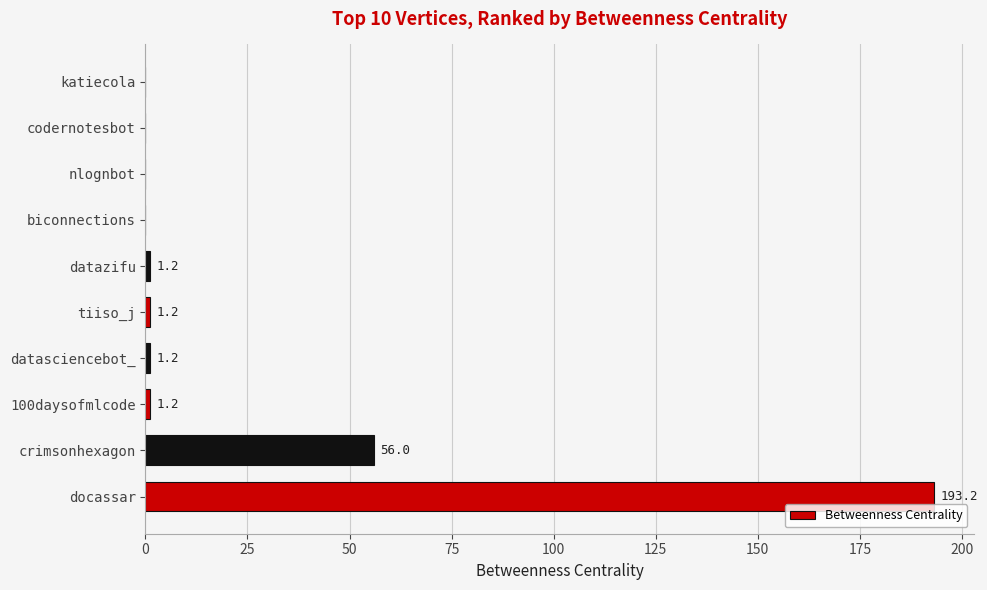

What is the change in value from datazifu to katiecola?

-1.2